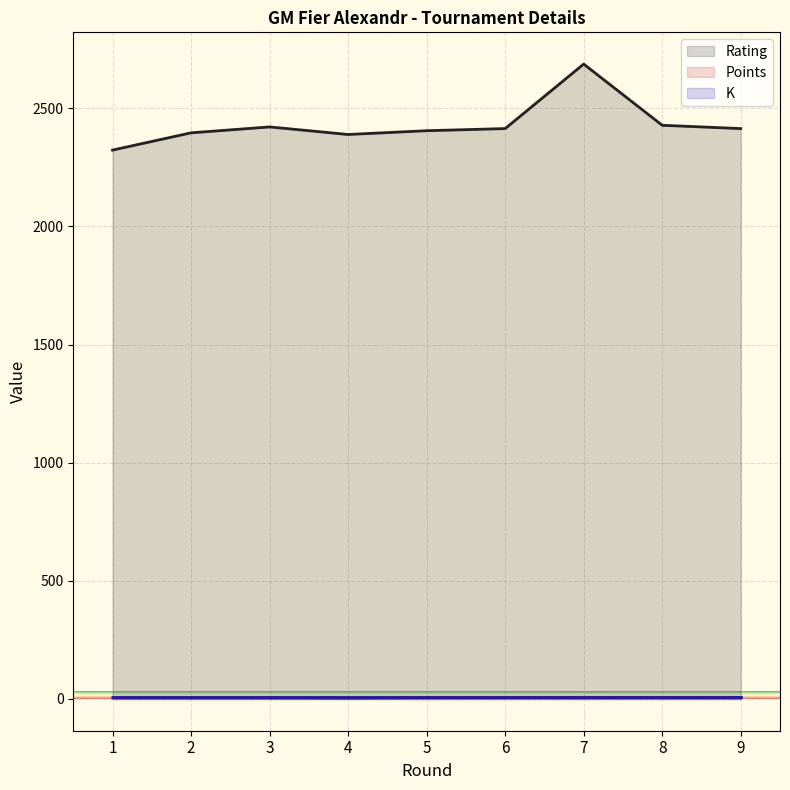

How many Points values are between 5 and 6?

6